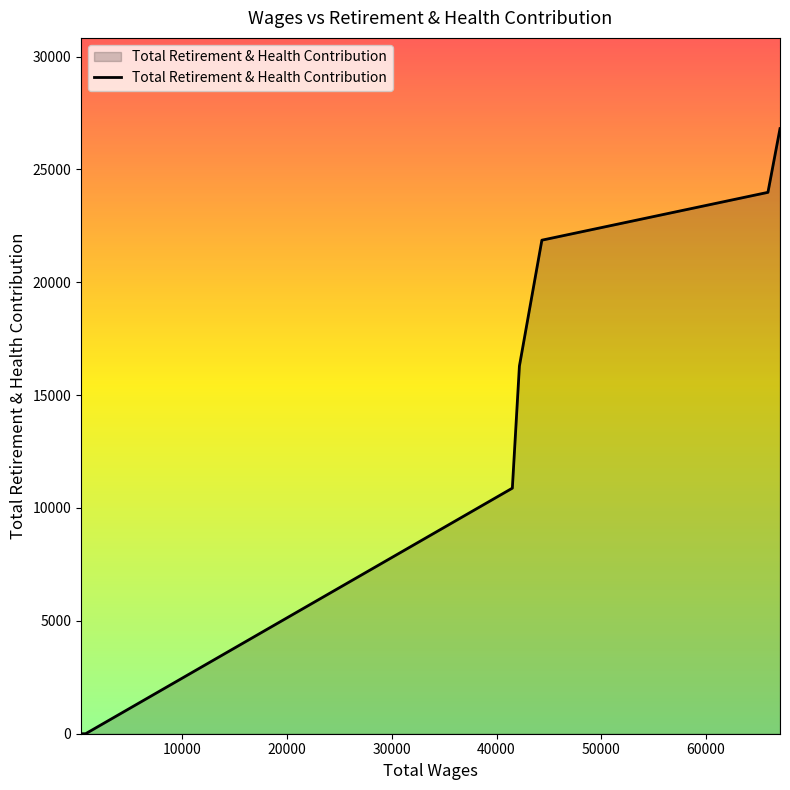

What is the difference between the maximum and minimum values?

26806